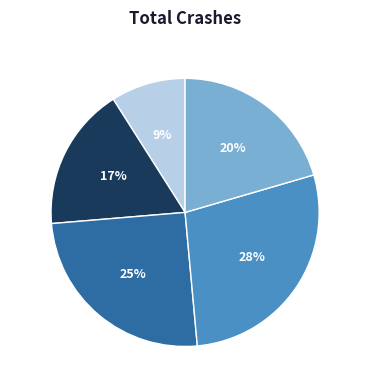

Between Kemija and Nafta in plin, which is larger?

Nafta in plin